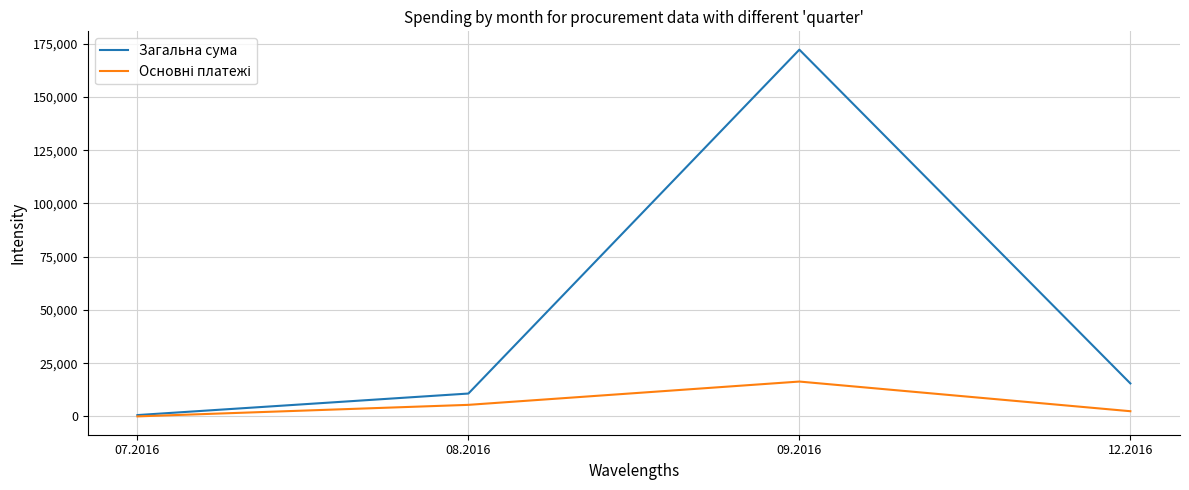

Count the number of data series in this chart.

2